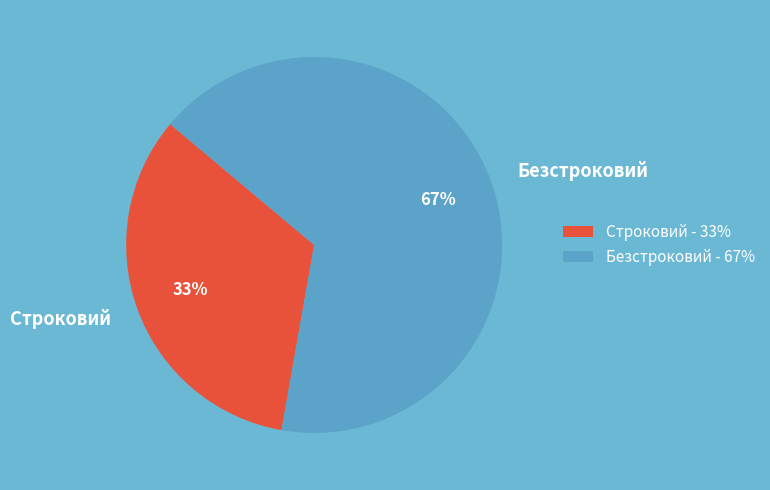

Count the number of slices in the pie.

2